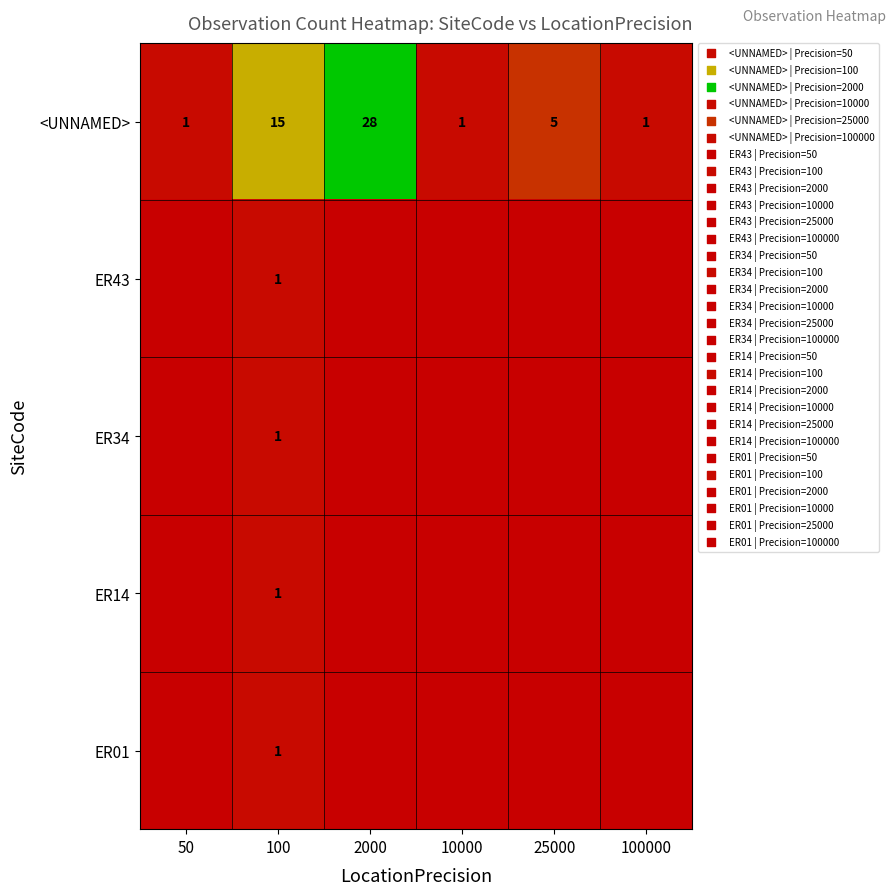

Where does the <UNNAMED> series first go above 5?

100